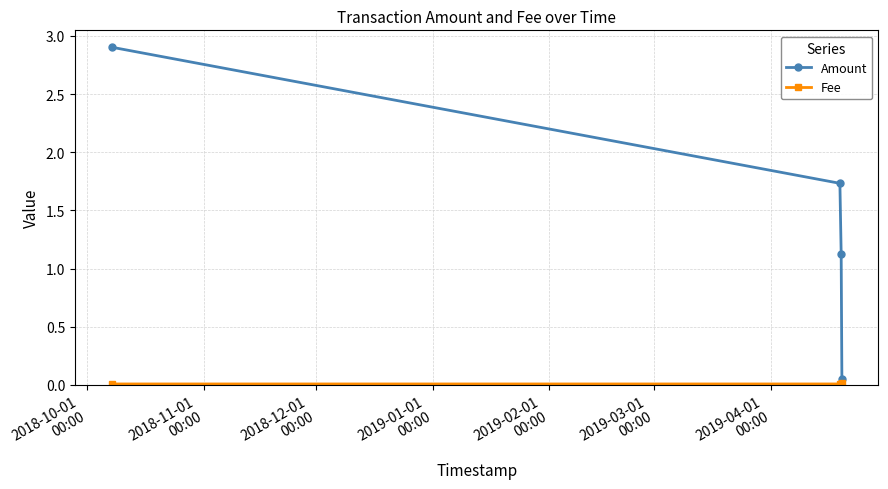

What is the maximum value shown in the chart?

2.9